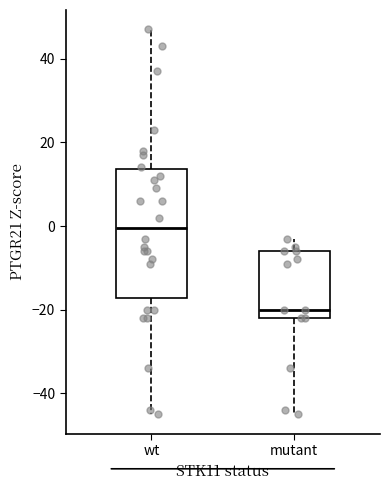

Which box is the tallest, from its lower edge to its upper edge?

wt